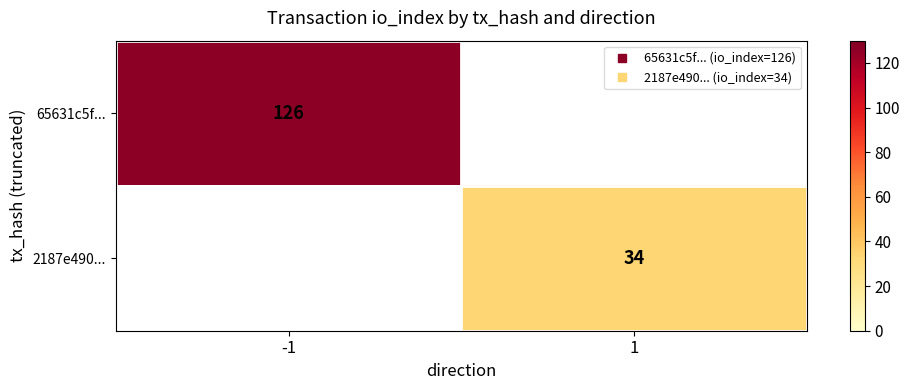

Which category has the highest value across all series?

-1